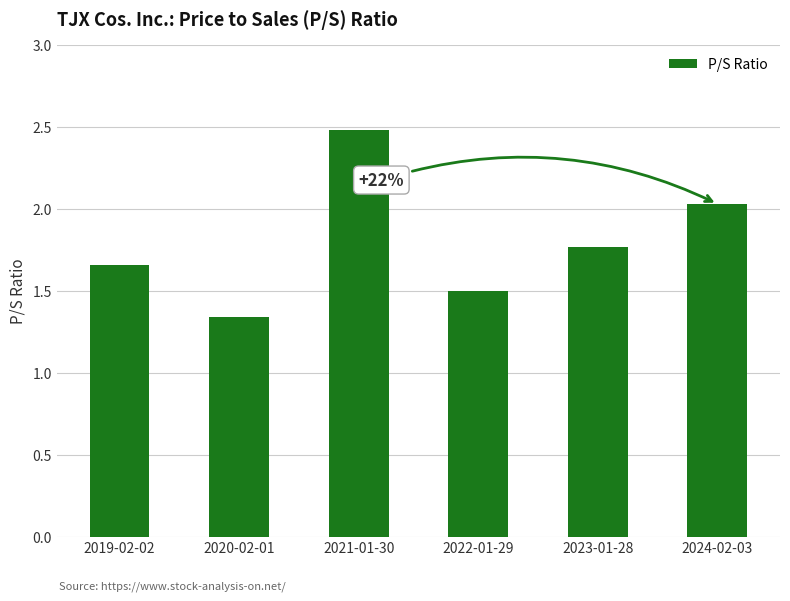

Which has a higher value, 2022-01-29 or 2020-02-01?

2022-01-29